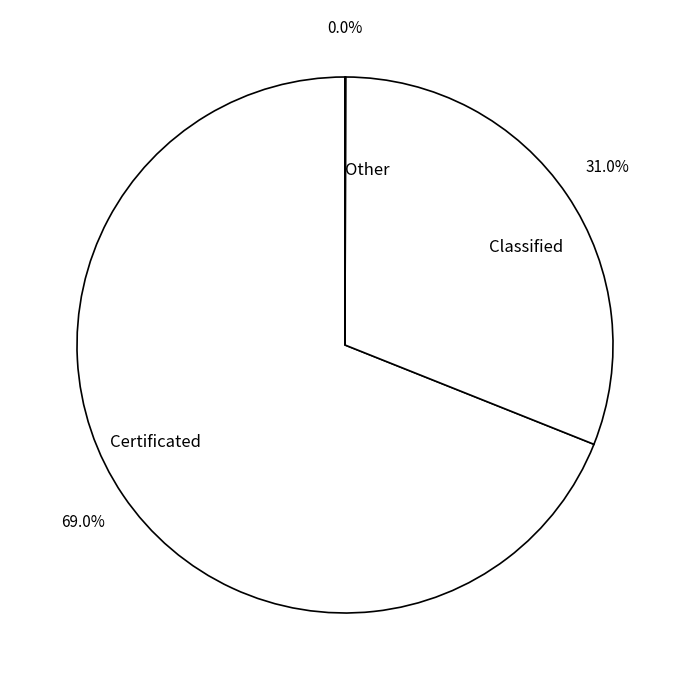

What is the total percentage of Classified and Certificated?

100.0%